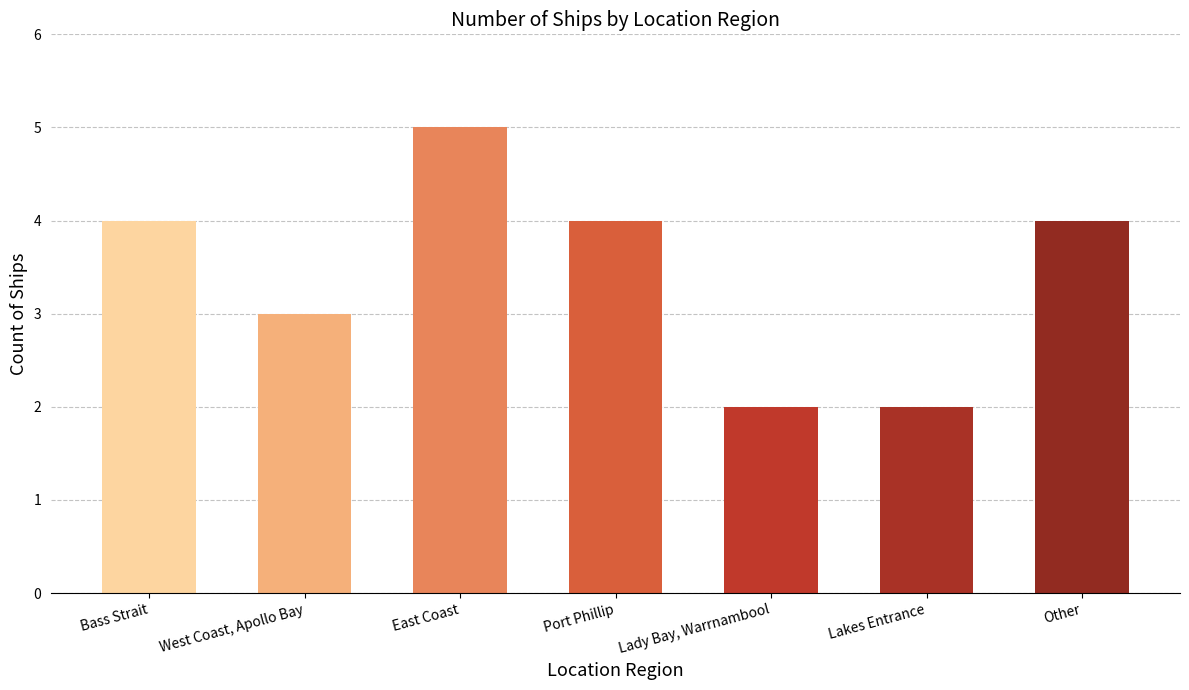

Reading left to right, list all the values displayed in this chart.

4	3	5	4	2	2	4